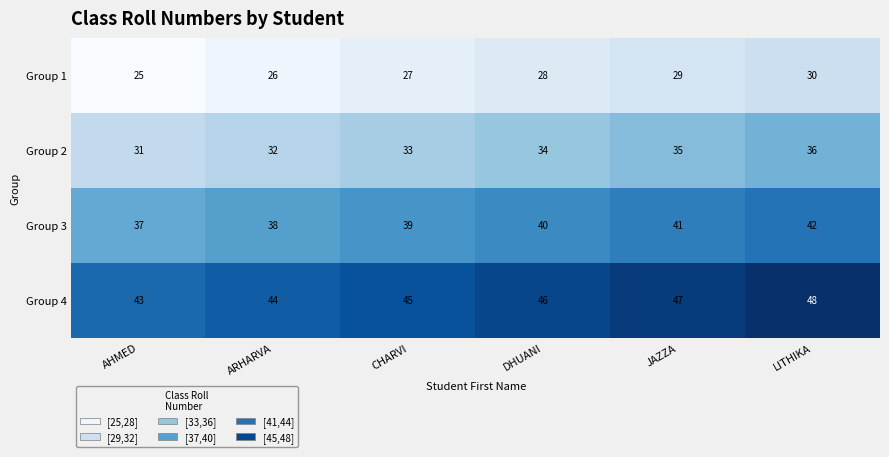

What is the maximum value shown in the chart?

48